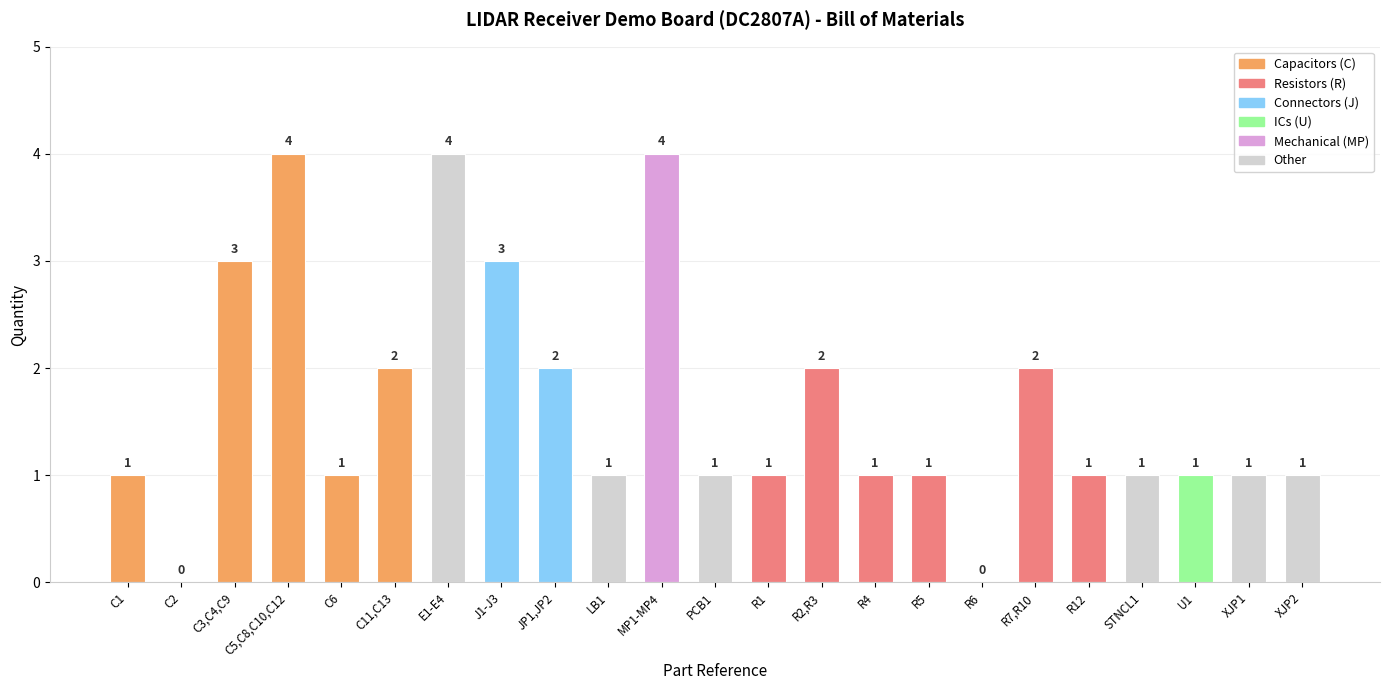

Is it true that the value at XJP2 is 1?

True